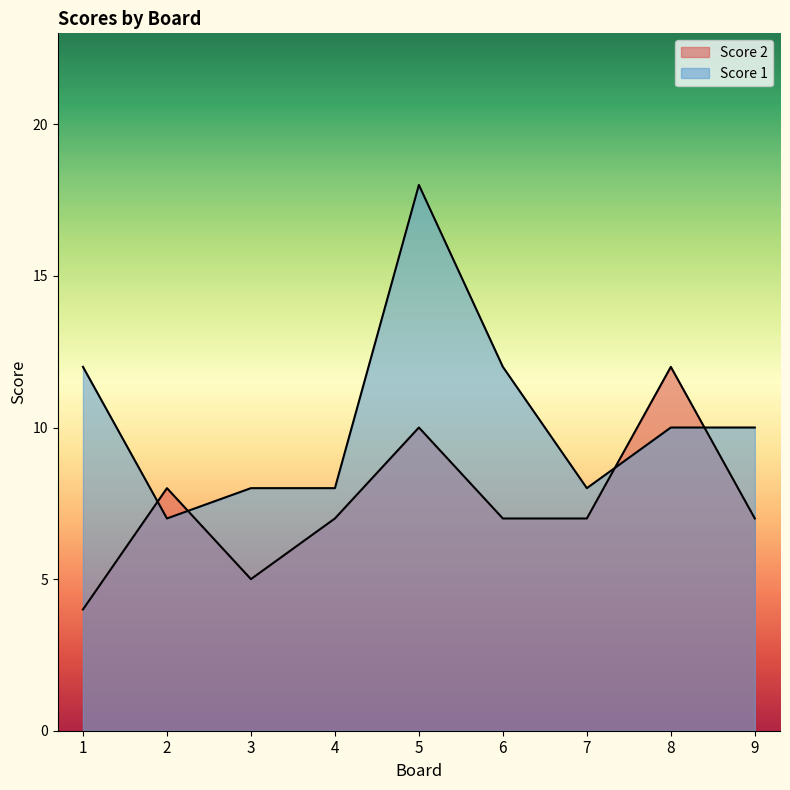

Which series has the largest total across all categories?

Score 1